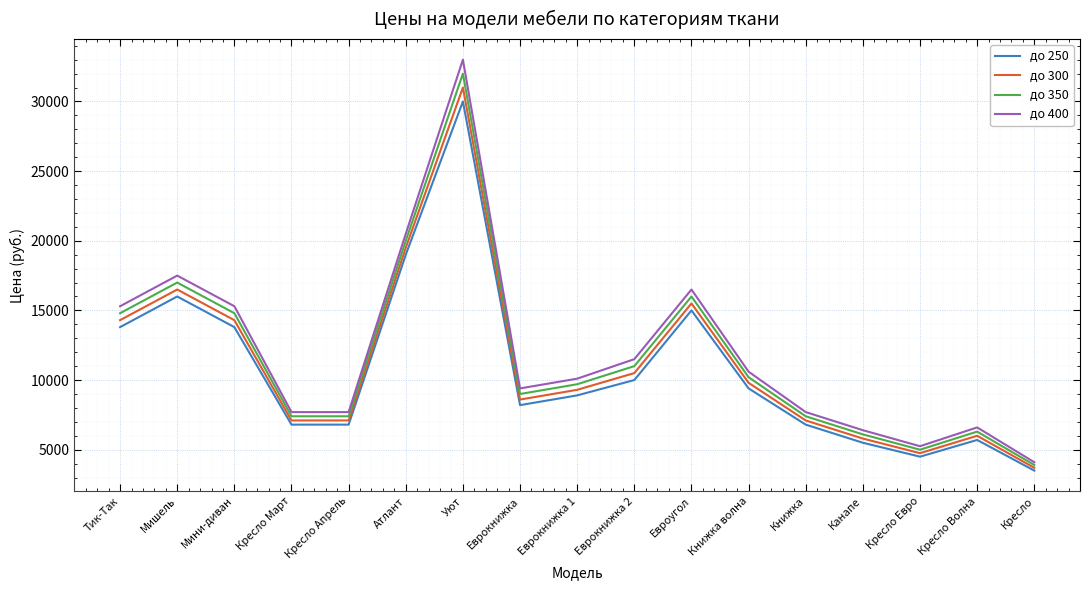

The value of до 250 at Книжка is 6800. True or false?

True